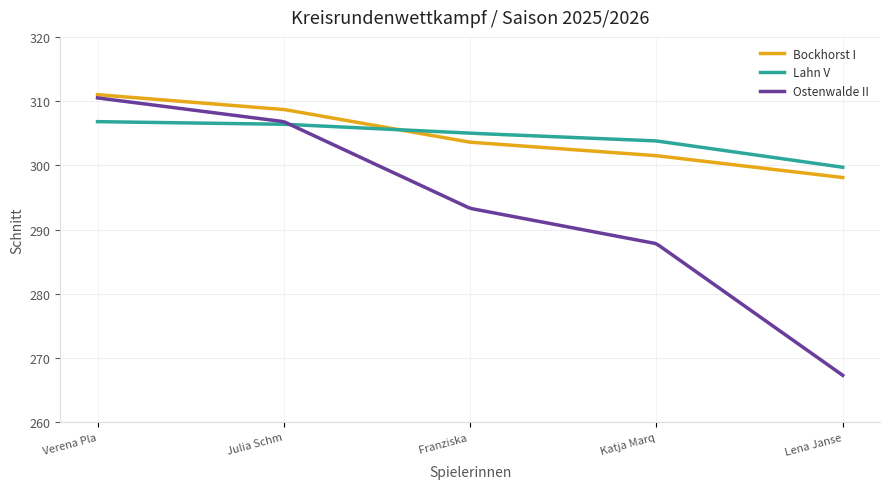

Rank the categories by Ostenwalde II value from lowest to highest.

Lena Janse, Katja Marq, Franziska, Julia Schm, Verena Pla